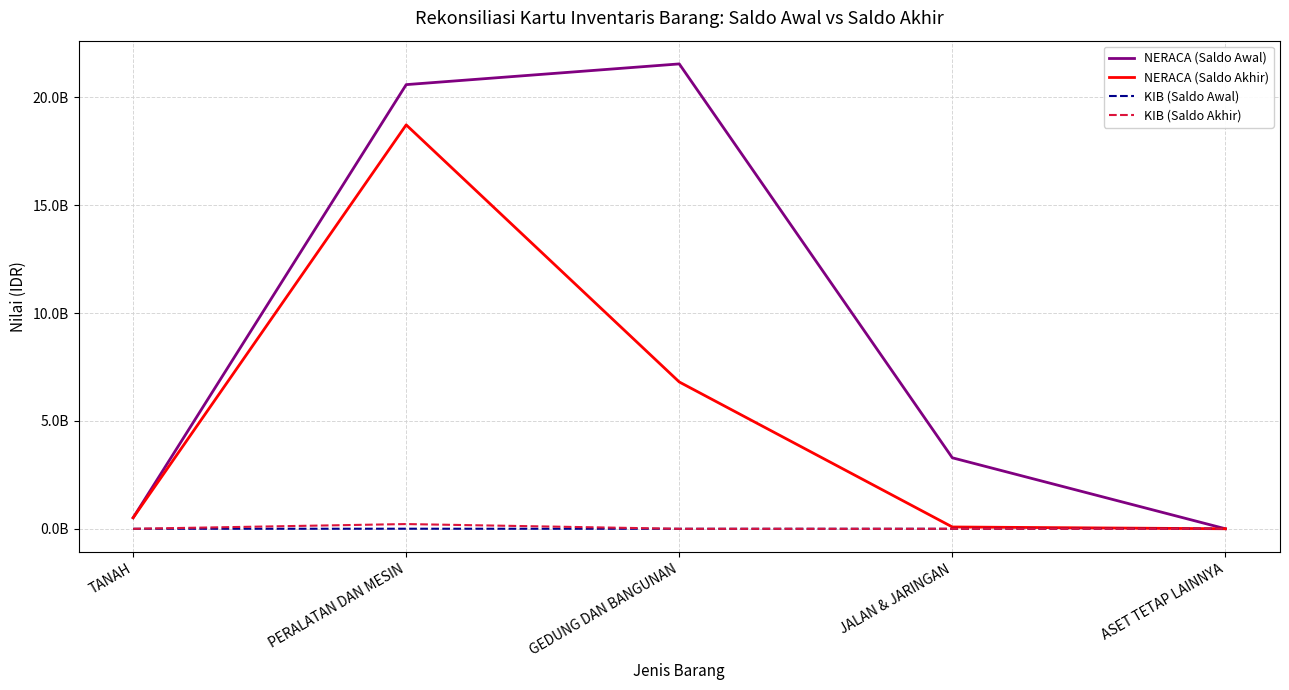

Between JALAN & JARINGAN and ASET TETAP LAINNYA, which is larger?

JALAN & JARINGAN